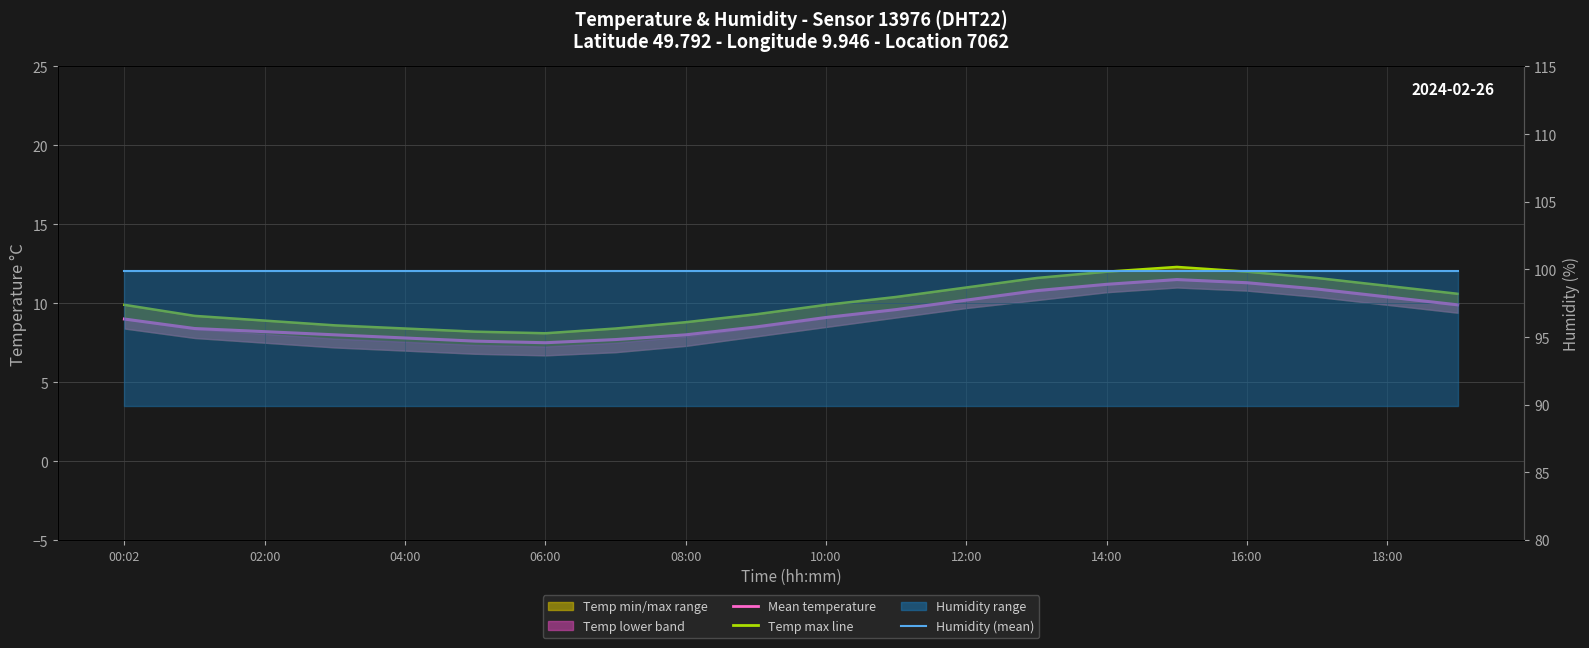

What is the label of the 9th point from the right?

11